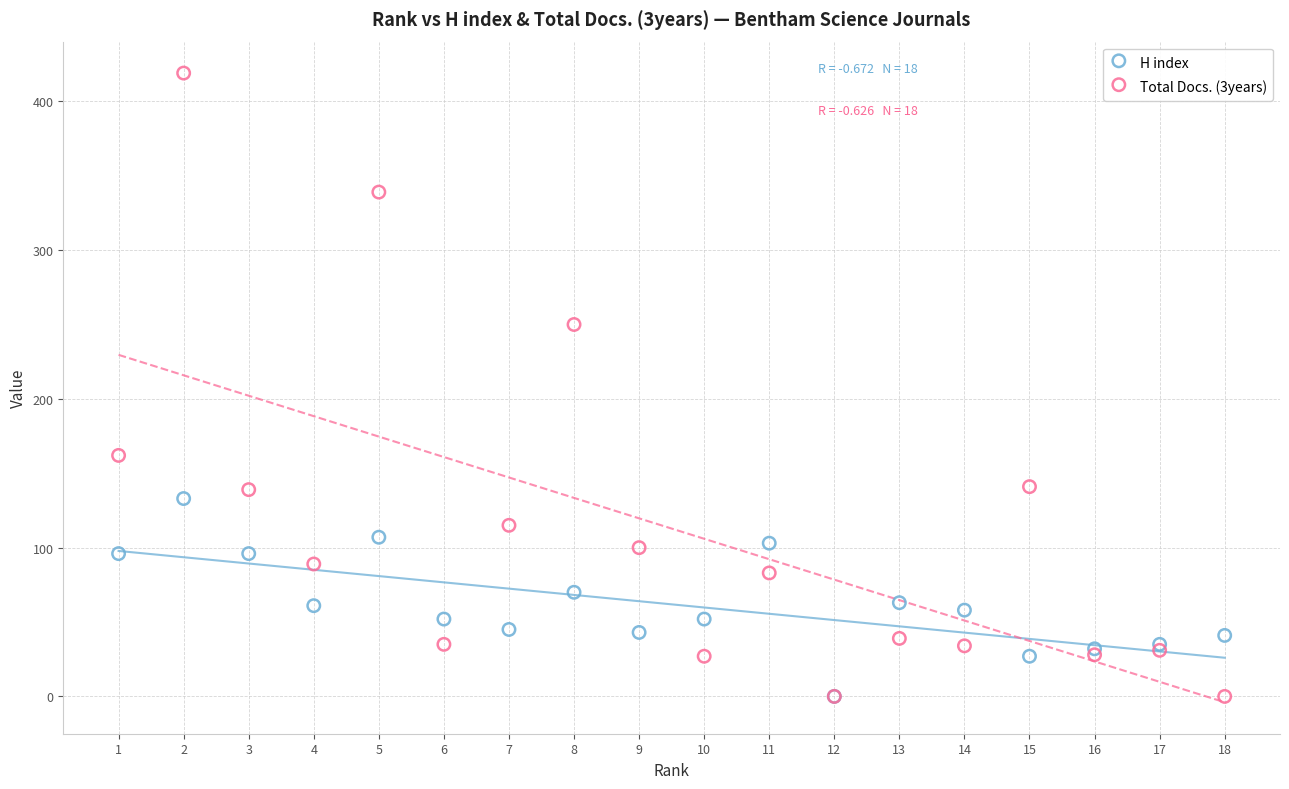

Across all series, what Y value is closest to 209?

250